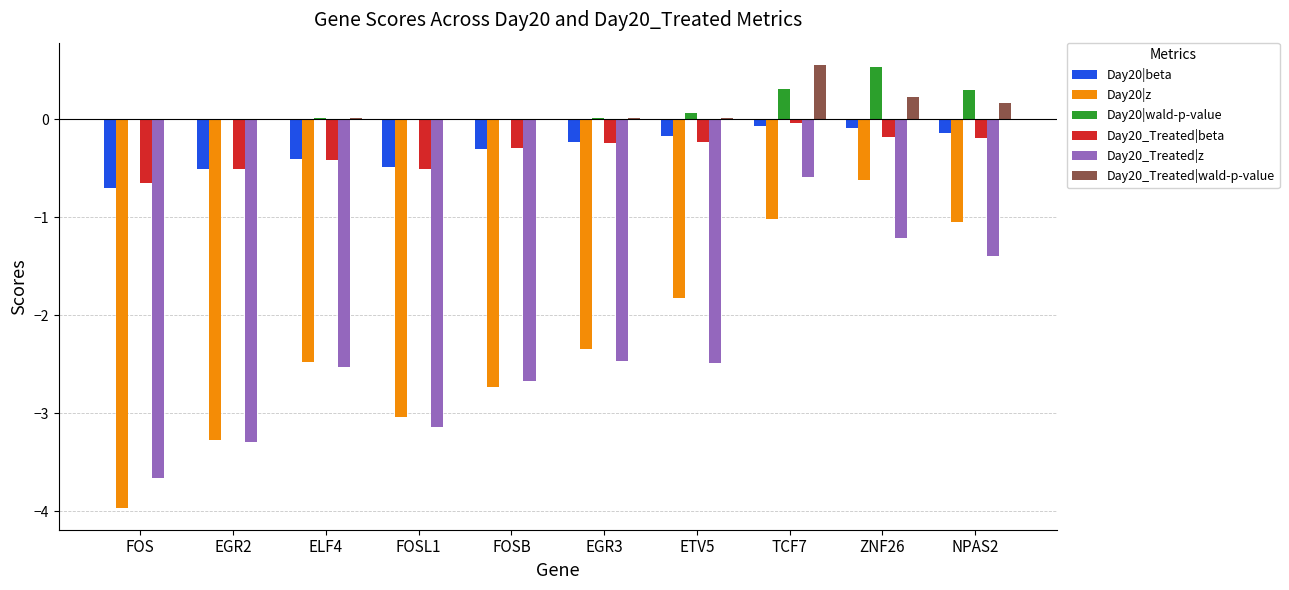

What is the sum of all Day20|wald-p-value values?

1.3